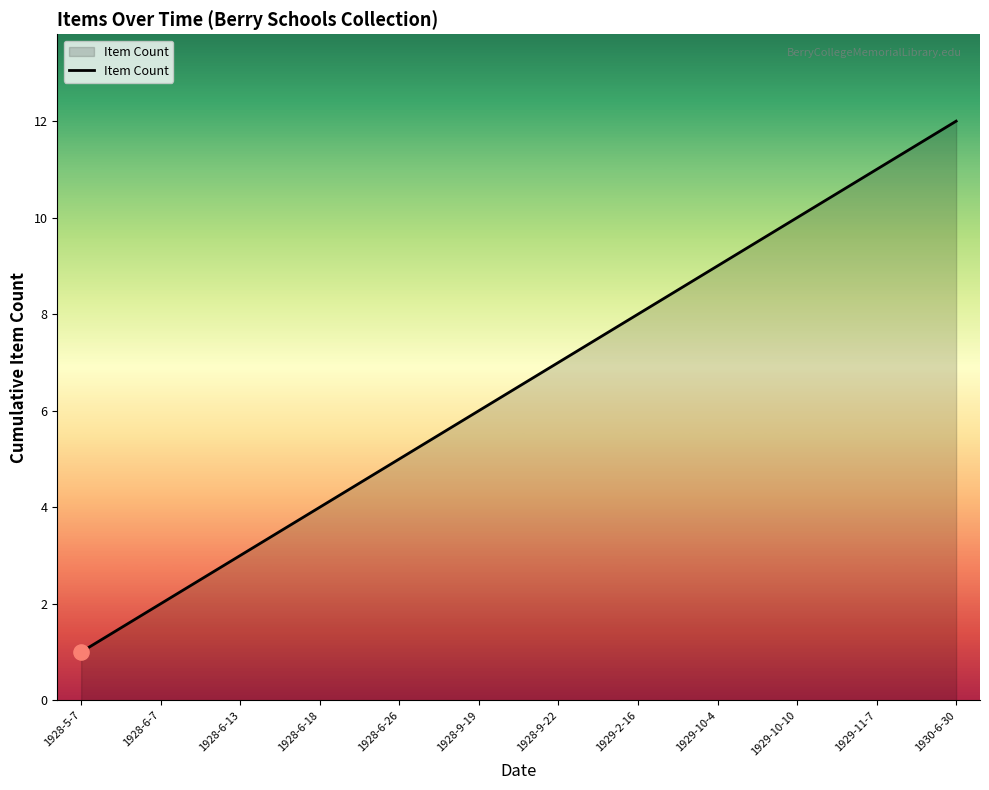

What is the change in value from 1929-2-16 to 1929-10-4?

+1